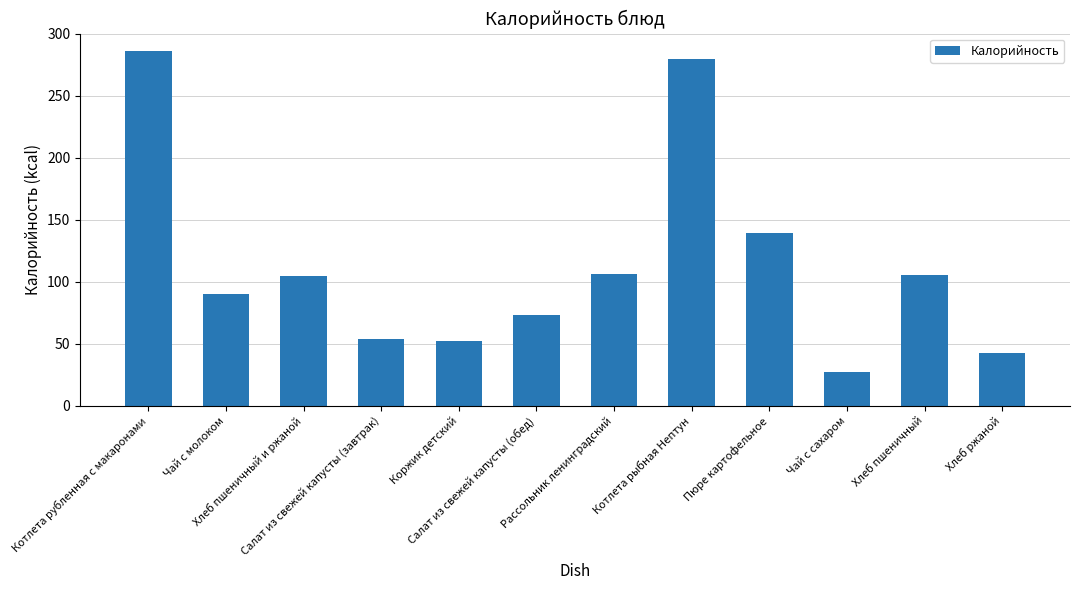

Which label corresponds to the smallest value in the chart?

Чай с сахаром